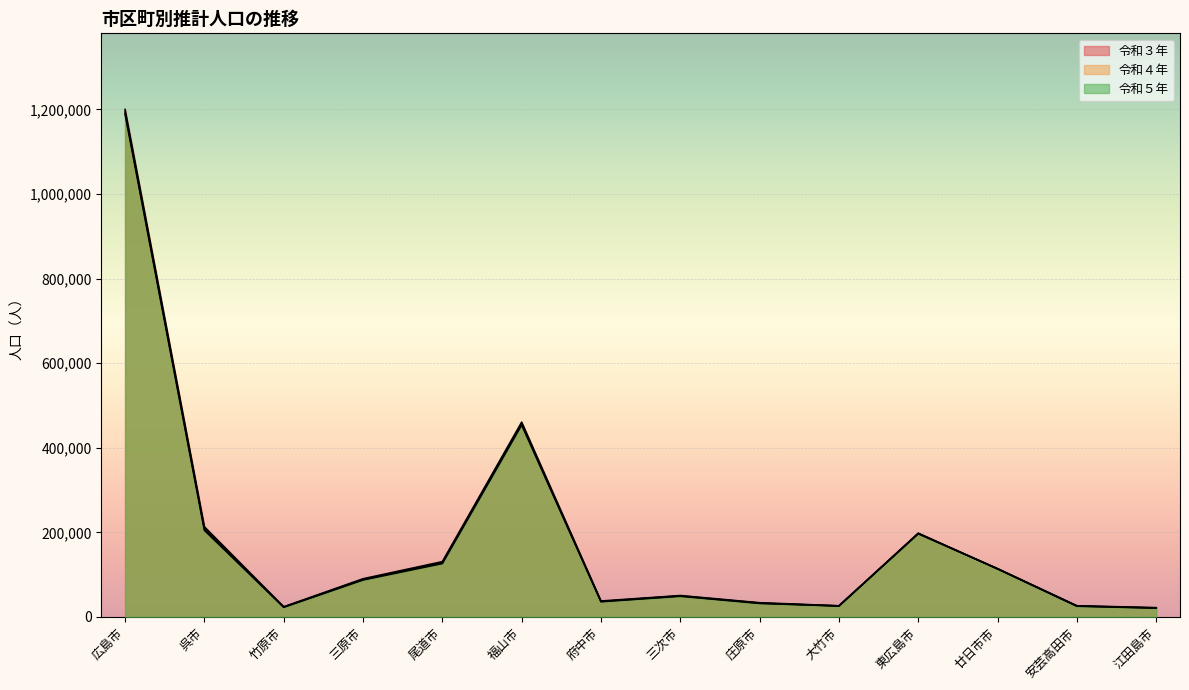

What is the difference between the maximum and minimum values in the 令和３年 series?

1178283